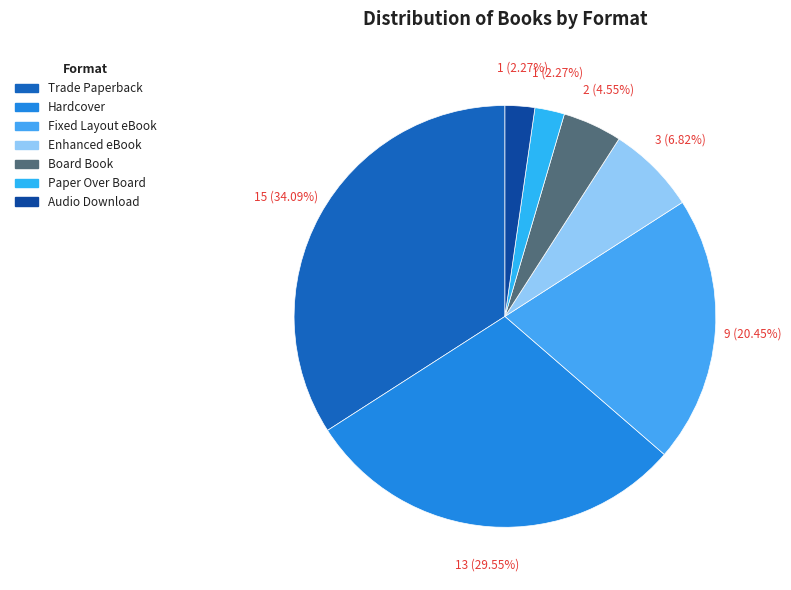

Which has a higher value, Board Book or Audio Download?

Board Book